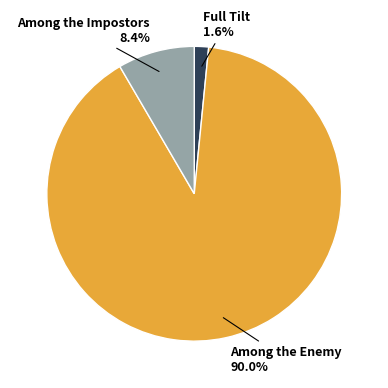

True or false: Among the Impostors accounts for 23% of the total.

False